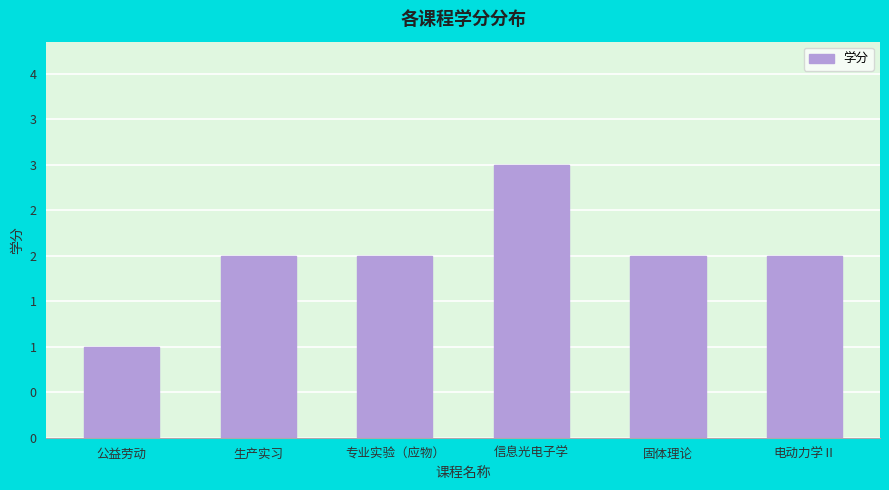

True or false: the data shows 1 at 专业实验（应物）.

False